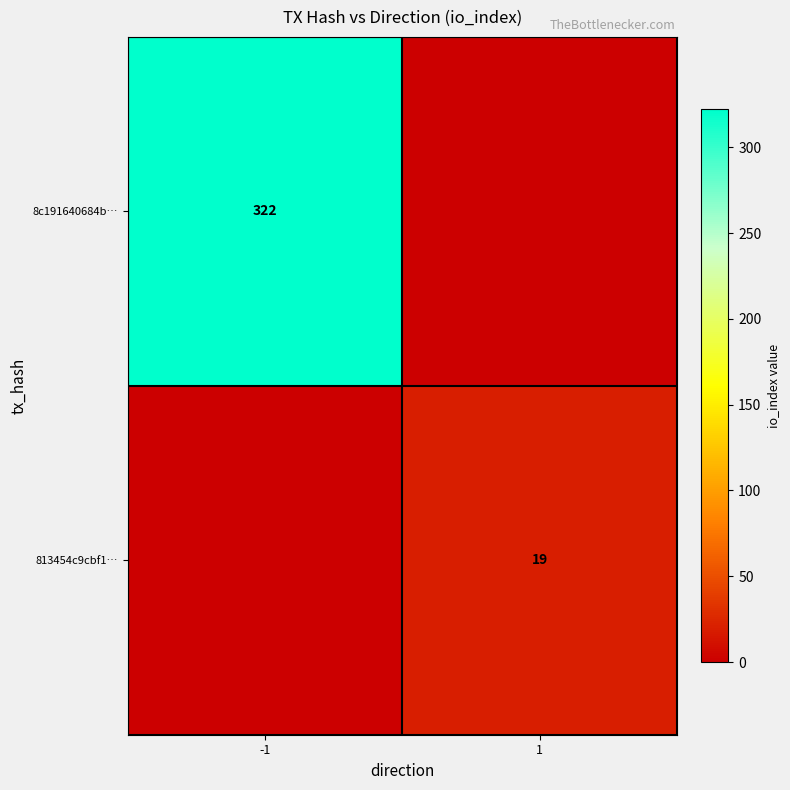

Which has a higher value, 1 or -1?

-1